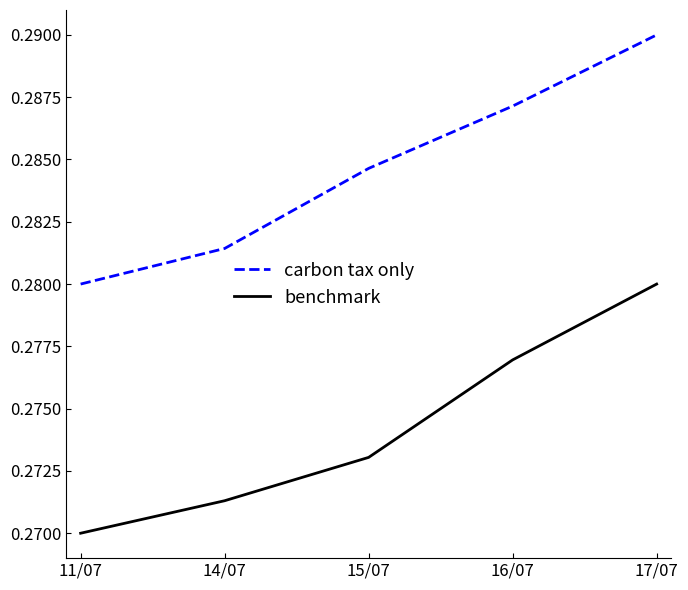

List the labels in order of benchmark value, largest first.

17/07, 16/07, 15/07, 14/07, 11/07